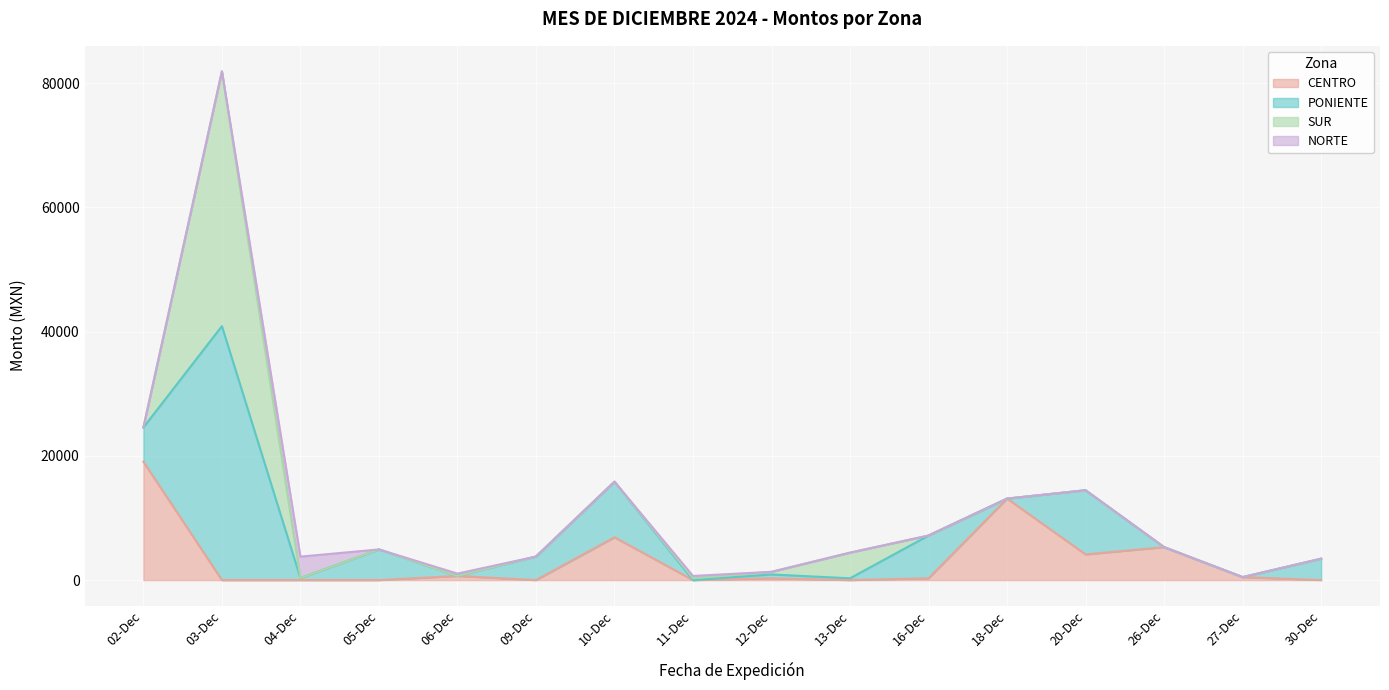

How many values in CENTRO are above zero?

9